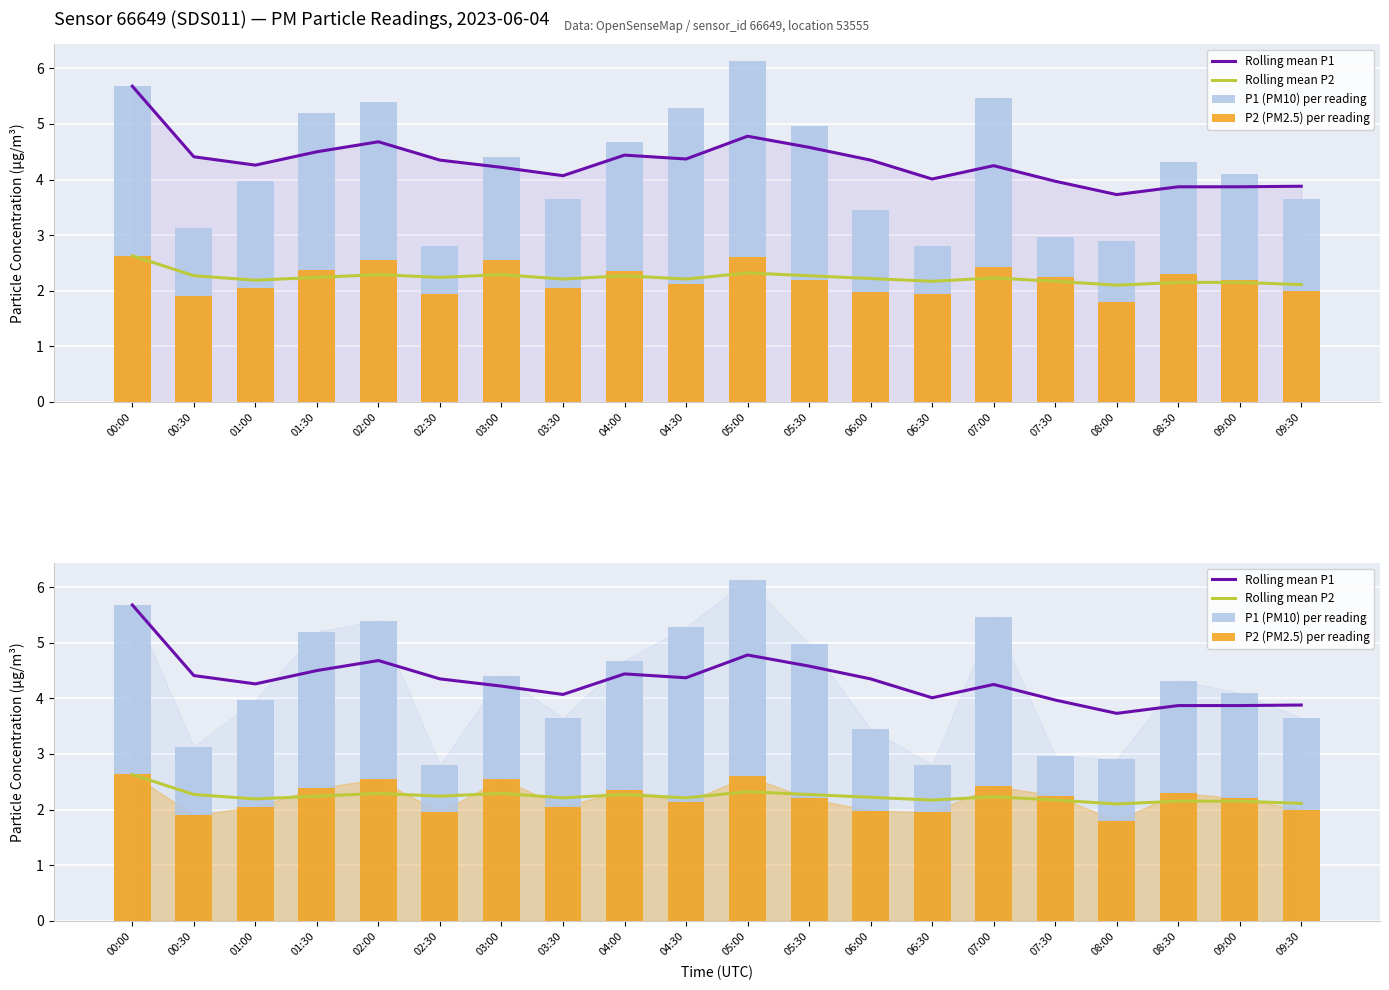

What position from the right is 07:00?

6